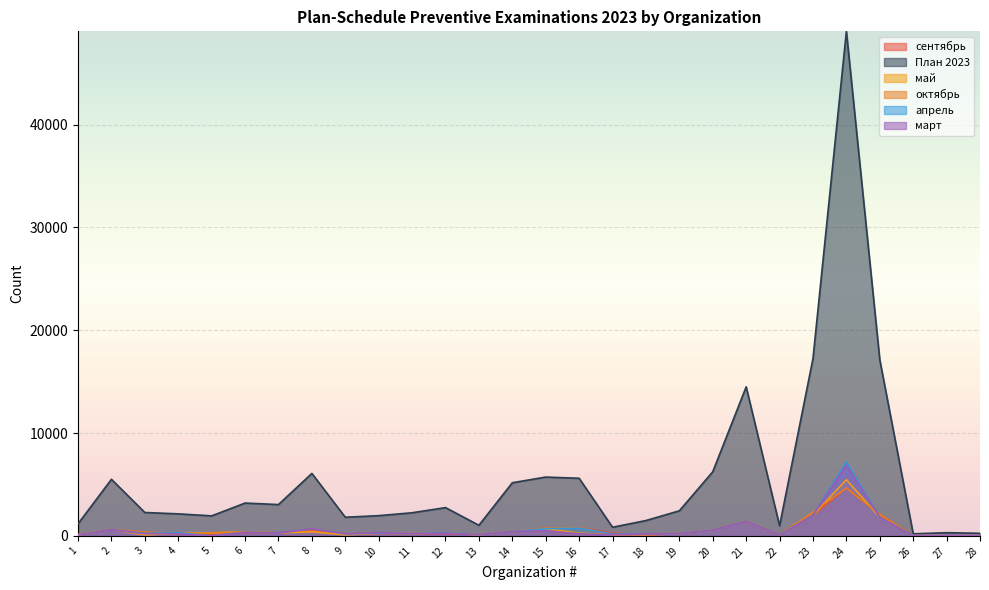

Read the октябрь value at 12, to the nearest 10.

270